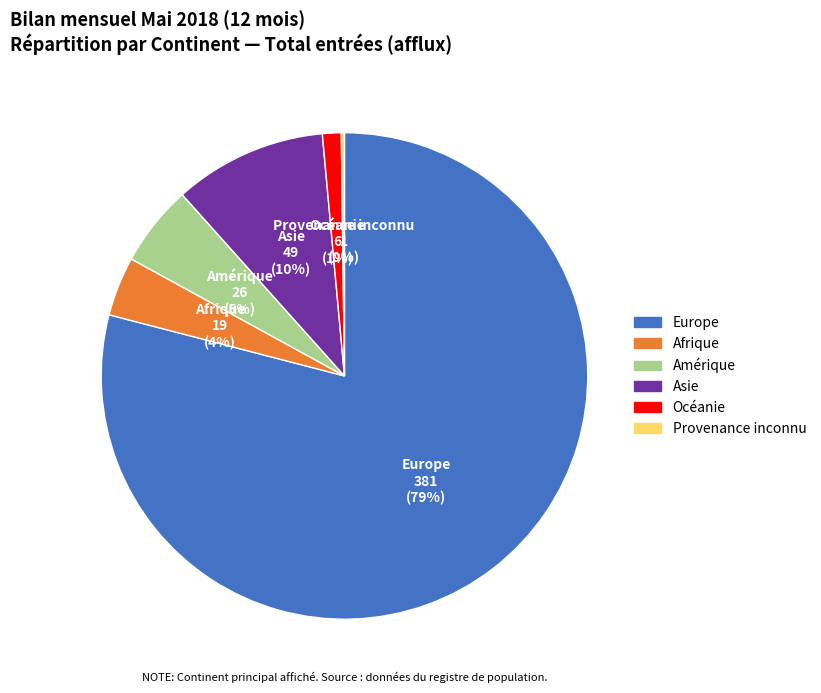

Is the sum of Afrique and Amérique greater than half?

No